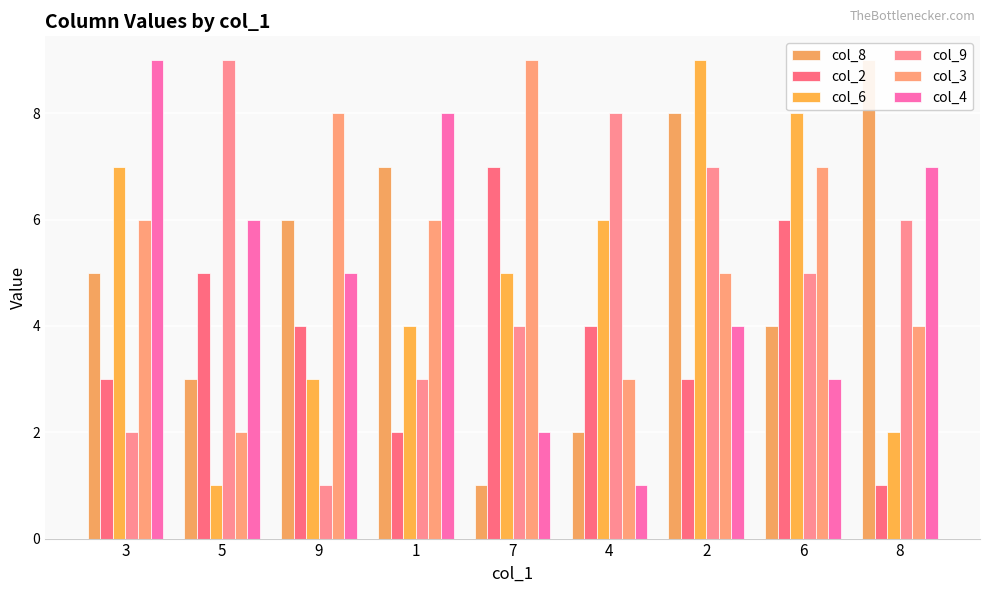

Which series has the largest total across all categories?

col_3